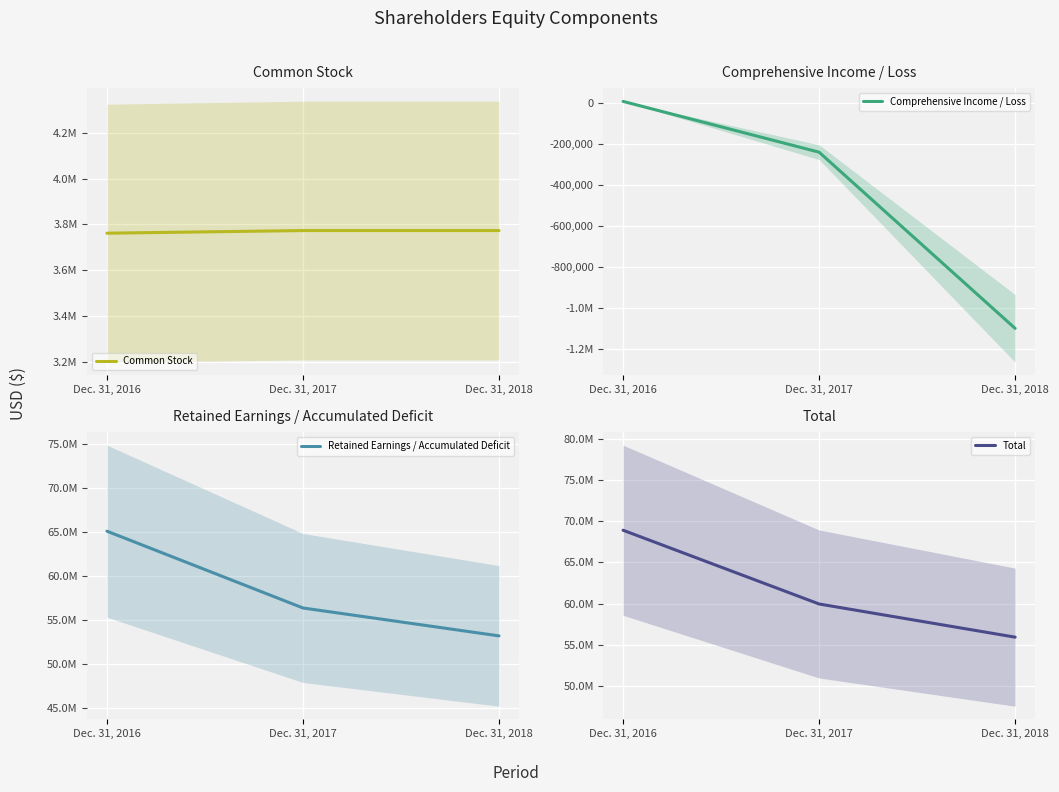

Does the chart display data point markers on the line(s)?

No